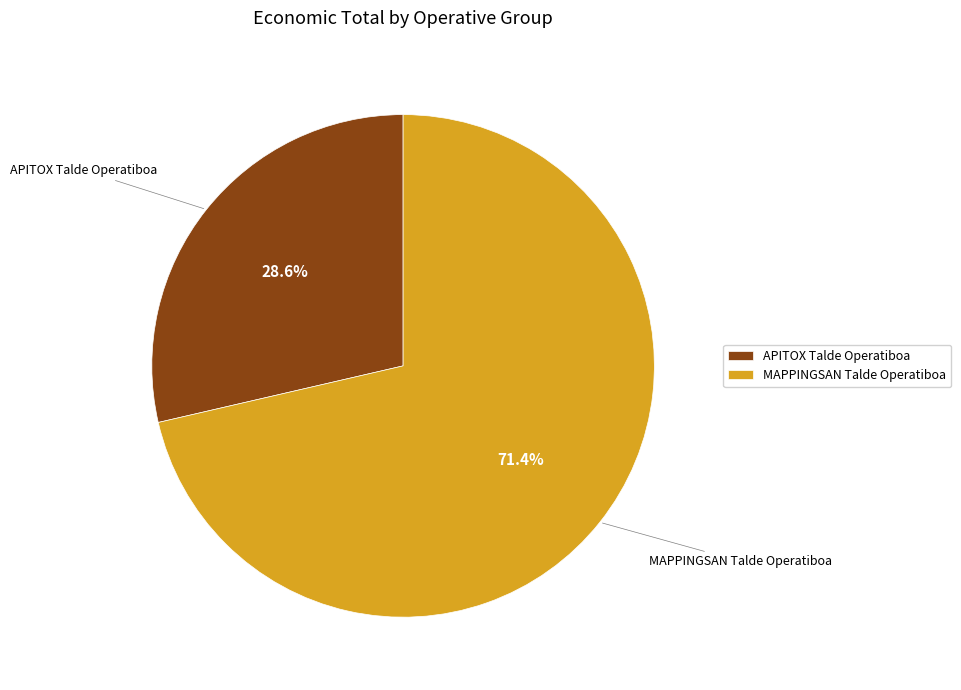

Which category has the biggest portion of the pie?

MAPPINGSAN Talde Operatiboa